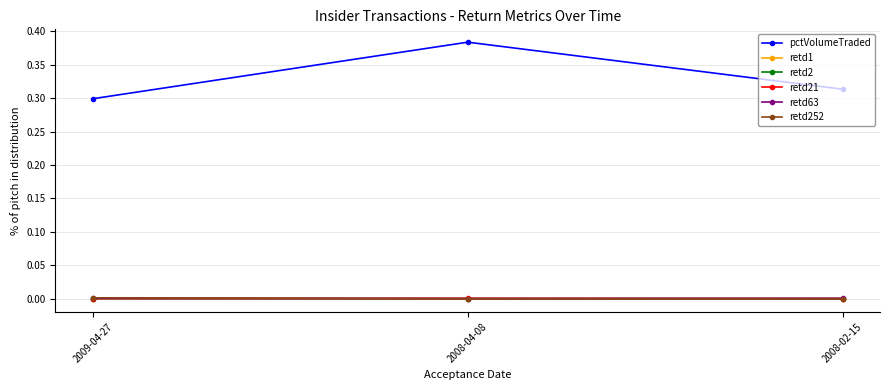

The retd63 series shows 0.0 at 2008-02-15. True or false?

True